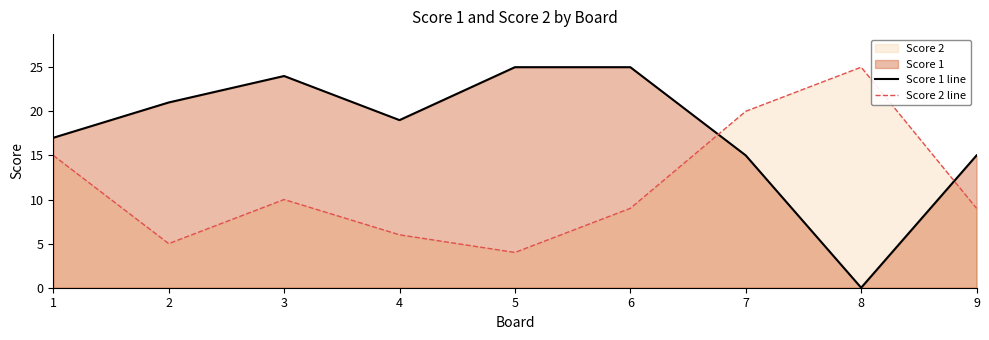

What is the value of the Score 2 line point at the 4th from the left?

6